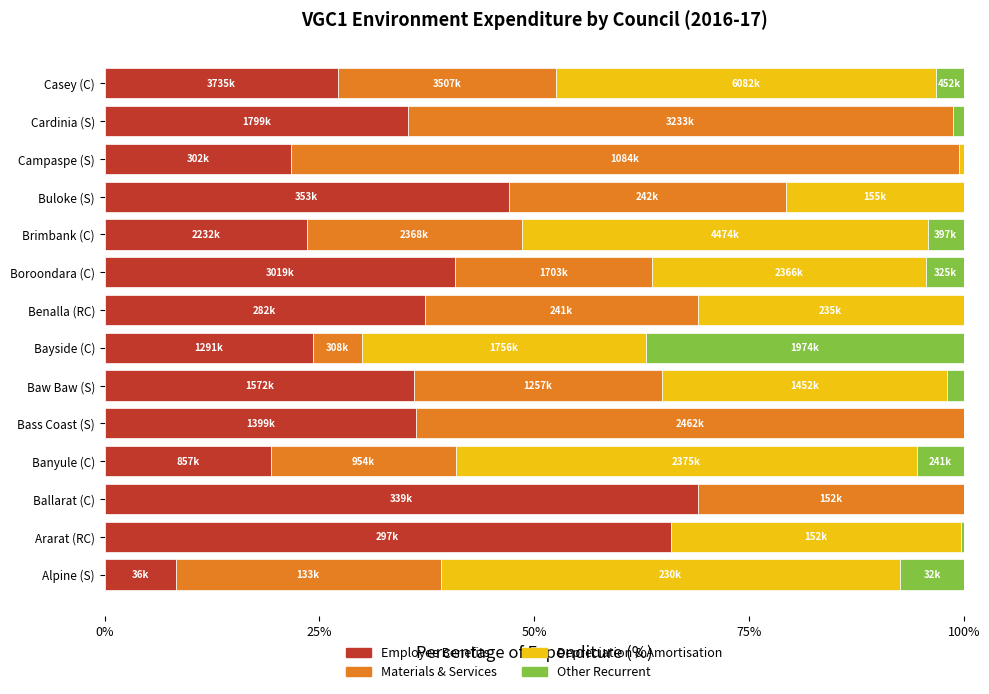

How many categories are shown in the chart?

14